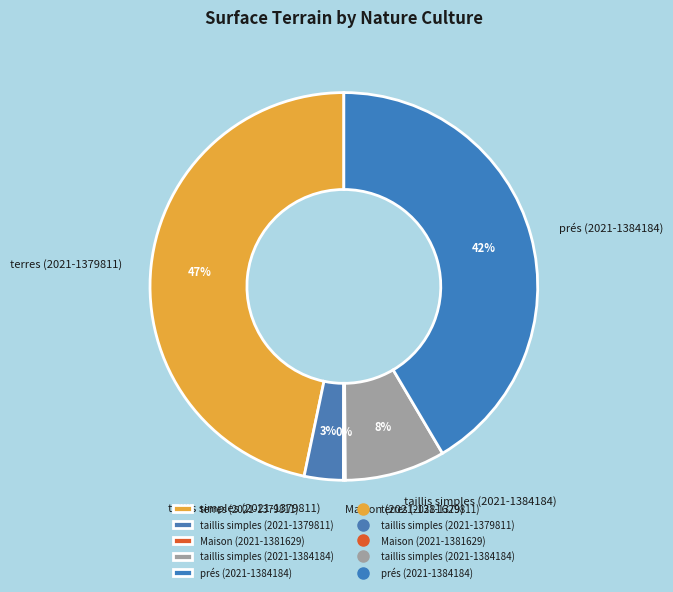

The taillis simples (2021-1384184) slice represents 8% of the pie. True or false?

True